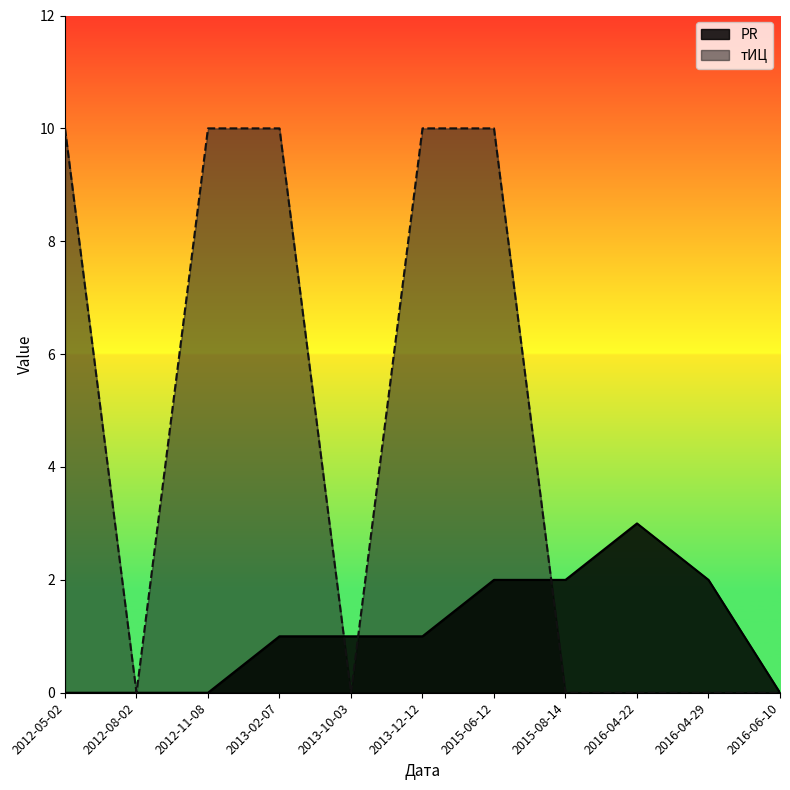

The тИЦ series shows 0 at 2016-04-22. True or false?

True